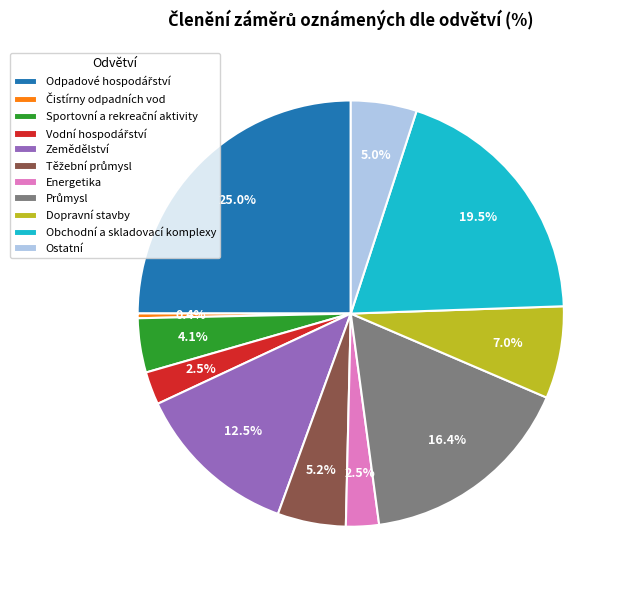

What is the ratio of the value at Obchodní a skladovací komplexy to the value at Zemědělství?

1.6